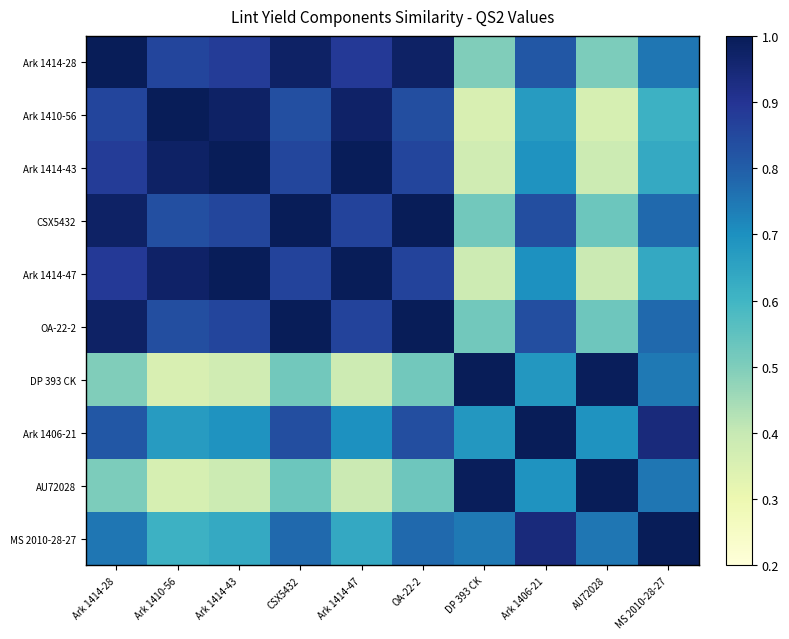

Reading left to right, list all the values displayed in this chart.

Ark 1414-28: Ark 1414-28=1.0	Ark 1410-56=0.9	Ark 1414-43=0.9	CSX5432=1.0	Ark 1414-47=0.9	OA-22-2=1.0	DP 393 CK=0.5	Ark 1406-21=0.8	AU72028=0.5	MS 2010-28-27=0.8
Ark 1410-56: Ark 1414-28=0.9	Ark 1410-56=1.0	Ark 1414-43=1.0	CSX5432=0.8	Ark 1414-47=1.0	OA-22-2=0.8	DP 393 CK=0.4	Ark 1406-21=0.7	AU72028=0.4	MS 2010-28-27=0.6
Ark 1414-43: Ark 1414-28=0.9	Ark 1410-56=1.0	Ark 1414-43=1.0	CSX5432=0.9	Ark 1414-47=1.0	OA-22-2=0.9	DP 393 CK=0.4	Ark 1406-21=0.7	AU72028=0.4	MS 2010-28-27=0.6
CSX5432: Ark 1414-28=1.0	Ark 1410-56=0.8	Ark 1414-43=0.9	CSX5432=1.0	Ark 1414-47=0.9	OA-22-2=1.0	DP 393 CK=0.5	Ark 1406-21=0.8	AU72028=0.5	MS 2010-28-27=0.8
Ark 1414-47: Ark 1414-28=0.9	Ark 1410-56=1.0	Ark 1414-43=1.0	CSX5432=0.9	Ark 1414-47=1.0	OA-22-2=0.9	DP 393 CK=0.4	Ark 1406-21=0.7	AU72028=0.4	MS 2010-28-27=0.6
OA-22-2: Ark 1414-28=1.0	Ark 1410-56=0.8	Ark 1414-43=0.9	CSX5432=1.0	Ark 1414-47=0.9	OA-22-2=1.0	DP 393 CK=0.5	Ark 1406-21=0.8	AU72028=0.5	MS 2010-28-27=0.8
DP 393 CK: Ark 1414-28=0.5	Ark 1410-56=0.4	Ark 1414-43=0.4	CSX5432=0.5	Ark 1414-47=0.4	OA-22-2=0.5	DP 393 CK=1.0	Ark 1406-21=0.7	AU72028=1.0	MS 2010-28-27=0.7
Ark 1406-21: Ark 1414-28=0.8	Ark 1410-56=0.7	Ark 1414-43=0.7	CSX5432=0.8	Ark 1414-47=0.7	OA-22-2=0.8	DP 393 CK=0.7	Ark 1406-21=1.0	AU72028=0.7	MS 2010-28-27=0.9
AU72028: Ark 1414-28=0.5	Ark 1410-56=0.4	Ark 1414-43=0.4	CSX5432=0.5	Ark 1414-47=0.4	OA-22-2=0.5	DP 393 CK=1.0	Ark 1406-21=0.7	AU72028=1.0	MS 2010-28-27=0.8
MS 2010-28-27: Ark 1414-28=0.8	Ark 1410-56=0.6	Ark 1414-43=0.6	CSX5432=0.8	Ark 1414-47=0.6	OA-22-2=0.8	DP 393 CK=0.7	Ark 1406-21=0.9	AU72028=0.8	MS 2010-28-27=1.0